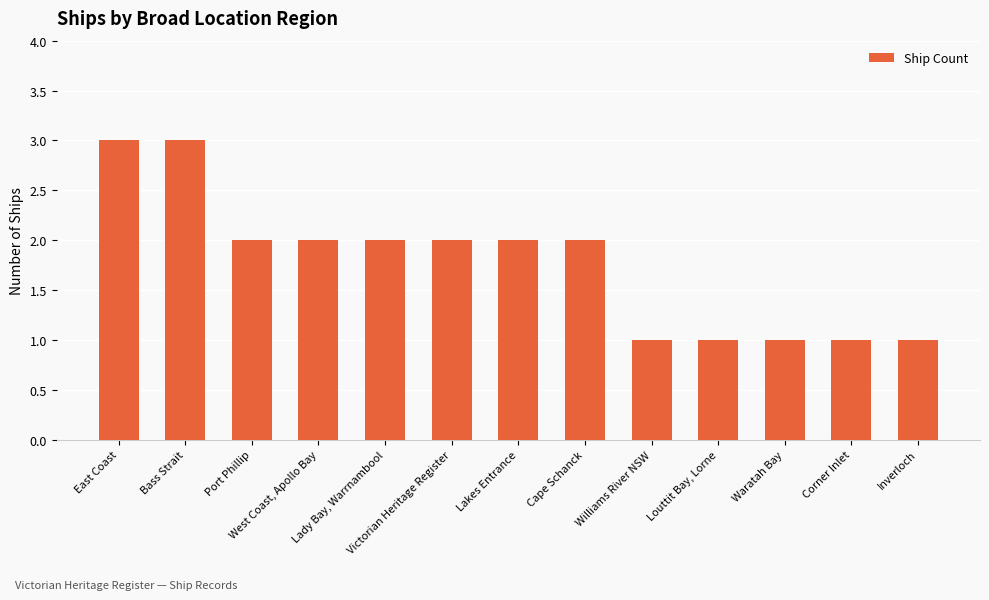

How many data points does each series have?

13